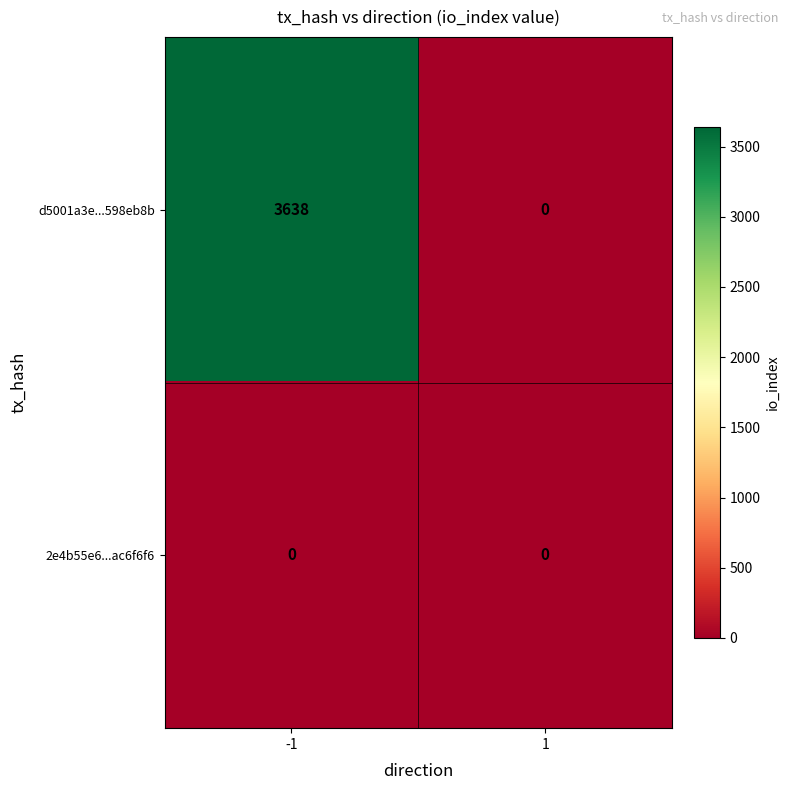

Reading right to left, extract all data points from this chart.

d5001a3e...598eb8b: 0	3638
2e4b55e6...ac6f6f6: 0	0